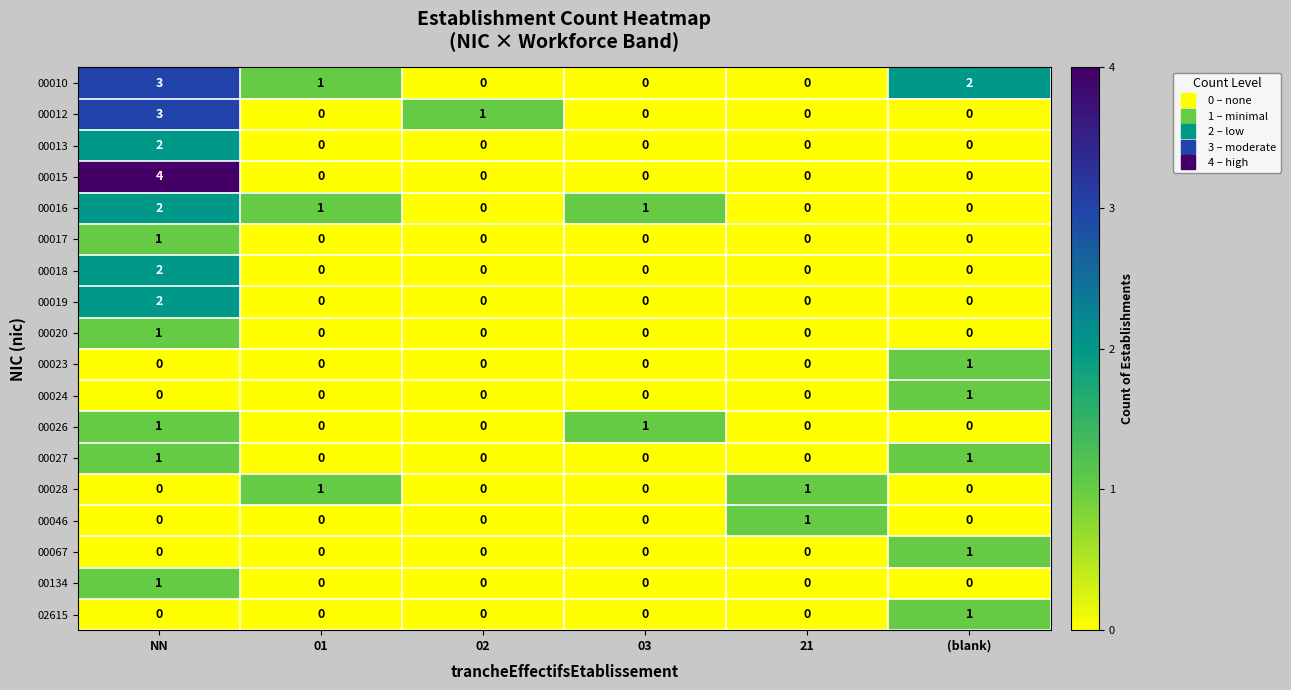

At which category does the chart reach its peak across all series?

NN